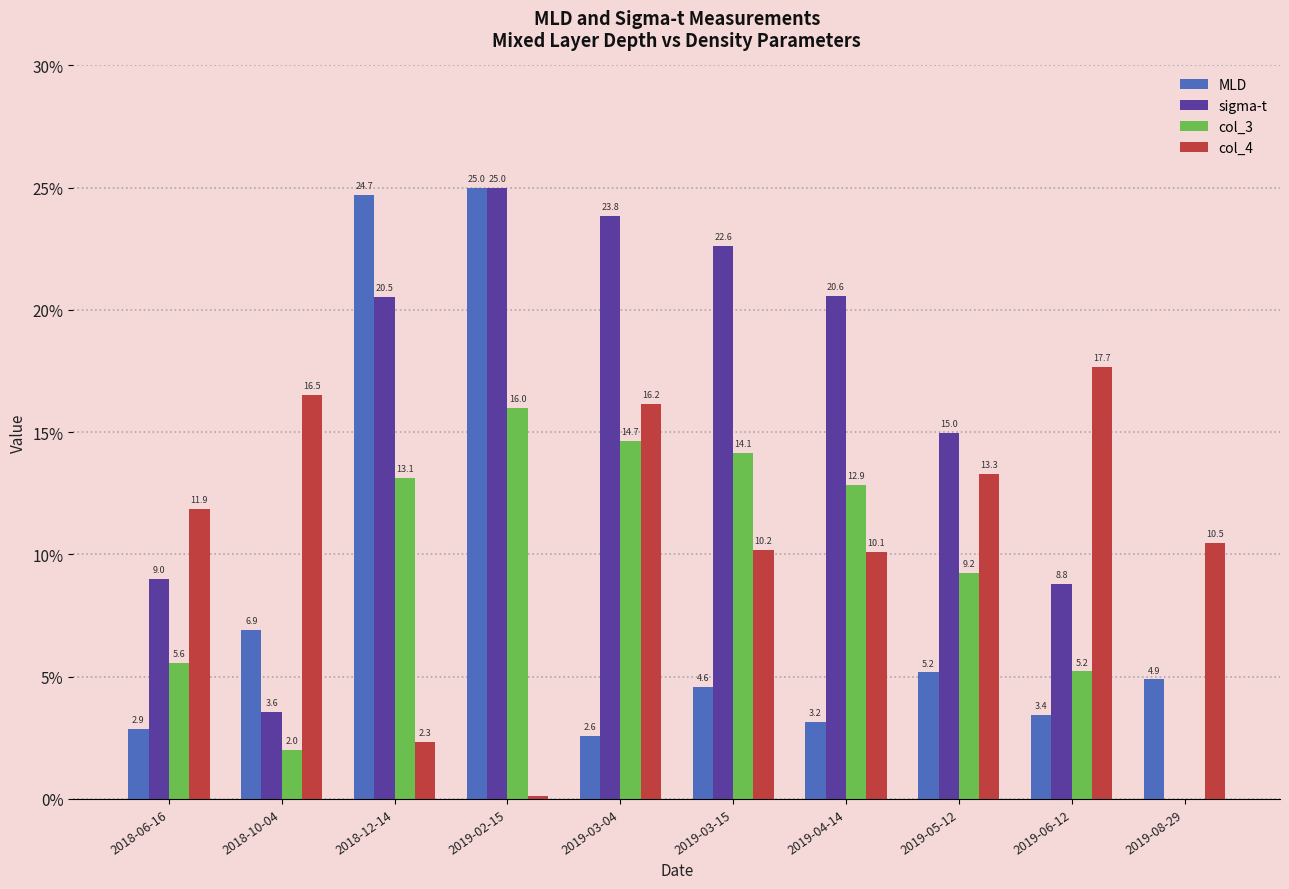

How many groups of bars are there?

10